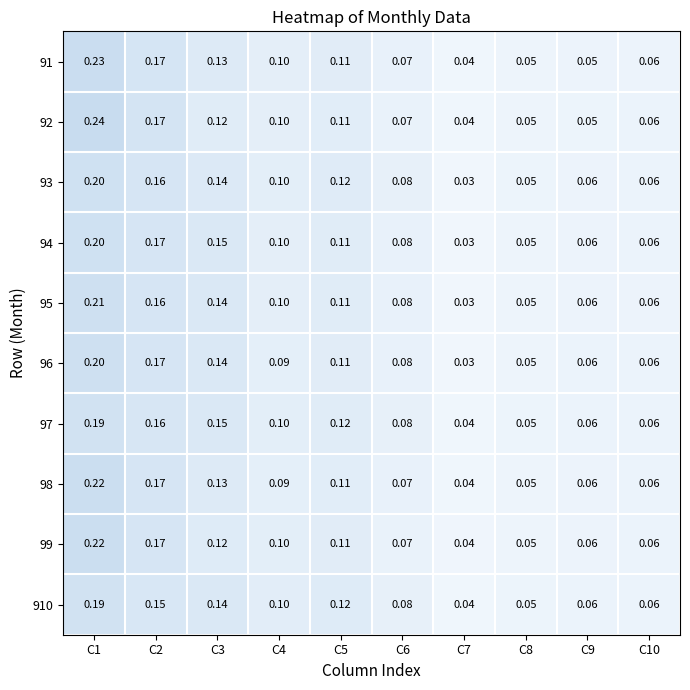

Is the value of 910 at C10 greater than the value of 95 at C8?

Yes